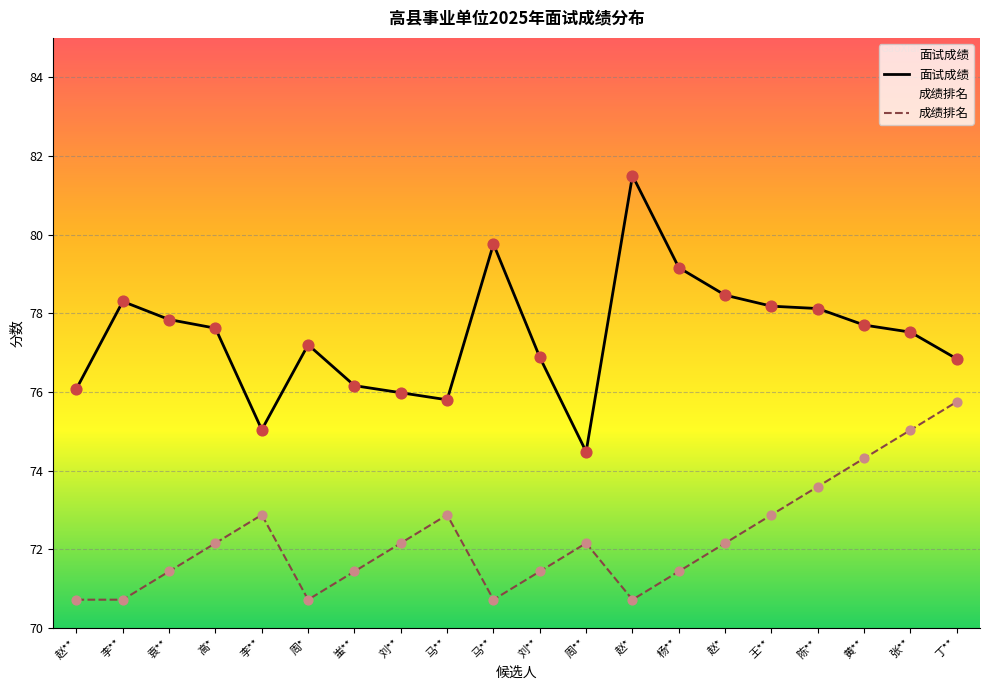

Is the value of 面试成绩 at 李** greater than the value of 成绩排名 at 黄**?

Yes